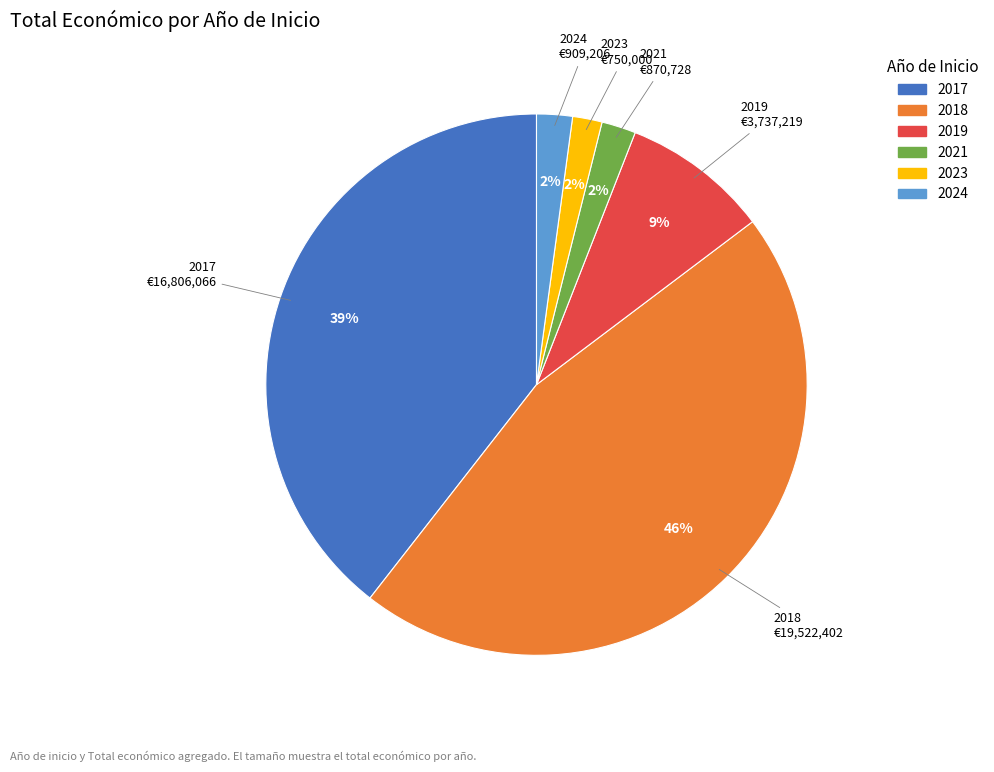

Is there a majority slice in this chart?

No